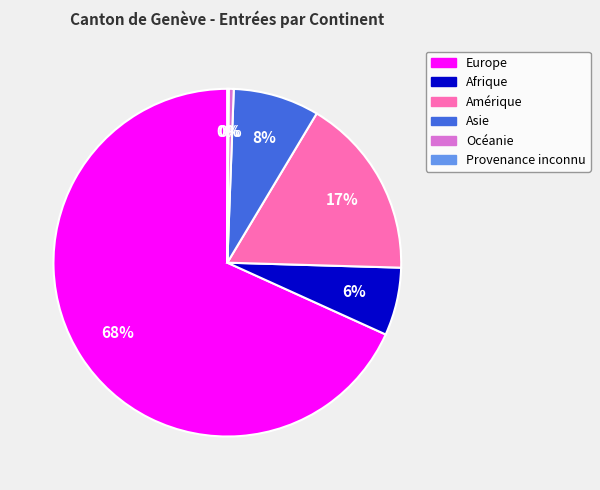

Do Afrique and Asie together represent more than half of the pie?

No